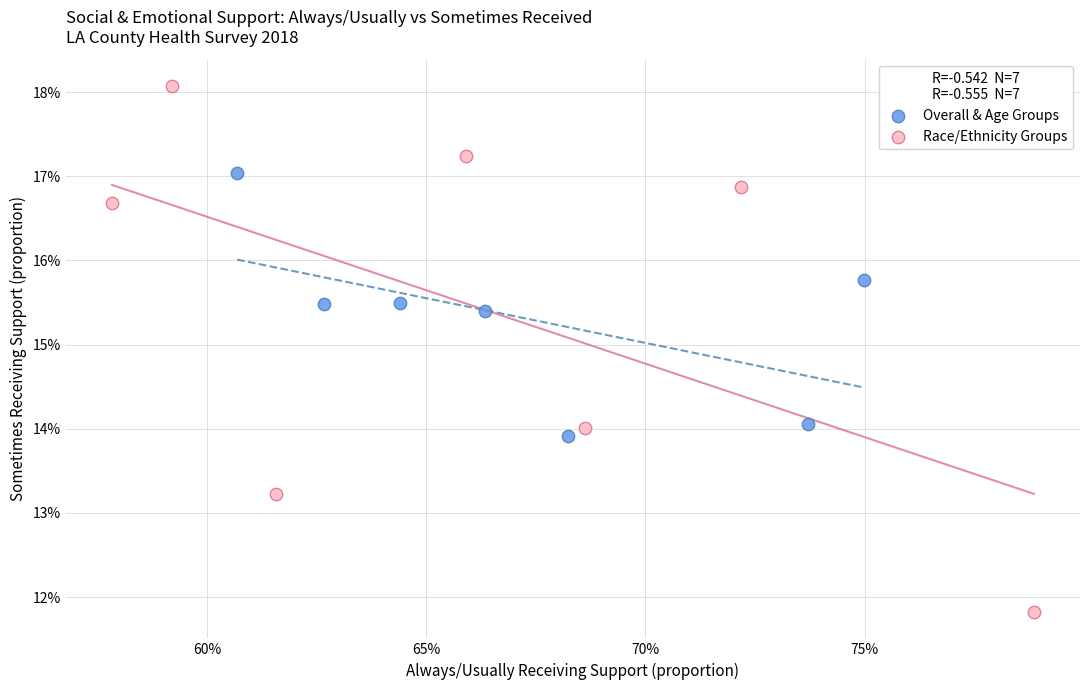

Which series contains the highest Y value?

Race/Ethnicity Groups